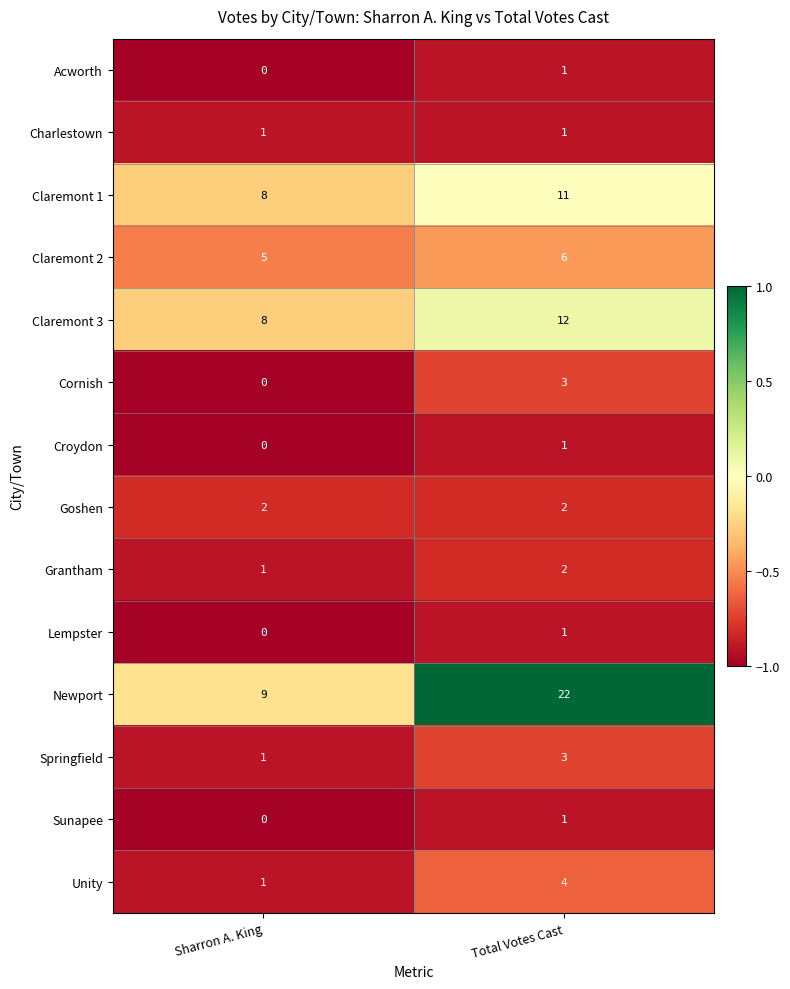

What is the difference between the maximum and minimum values in the Unity series?

3